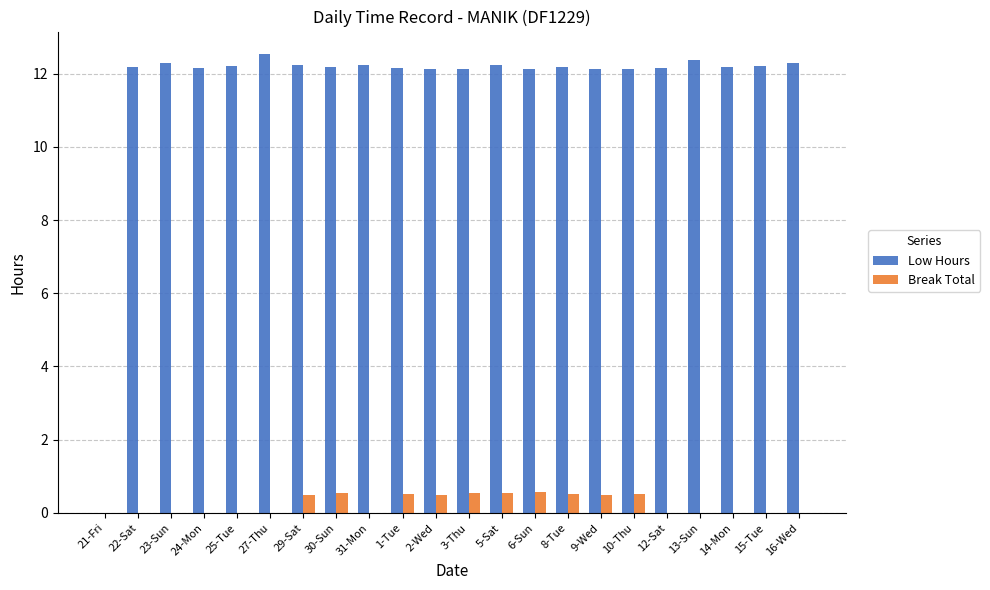

How many data points does each series have?

22